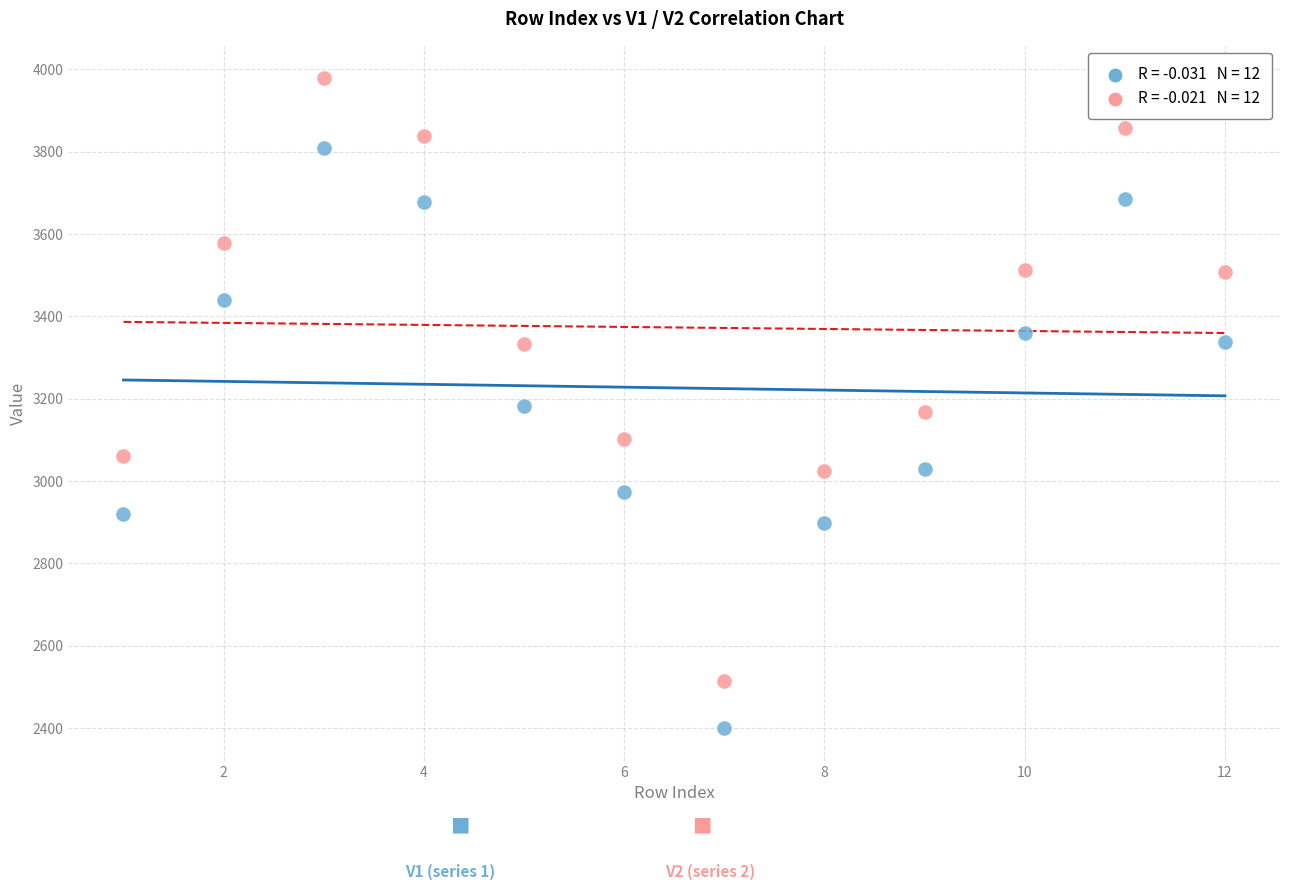

Across all data points, what is the range of Y values (max minus min)?

1578.8